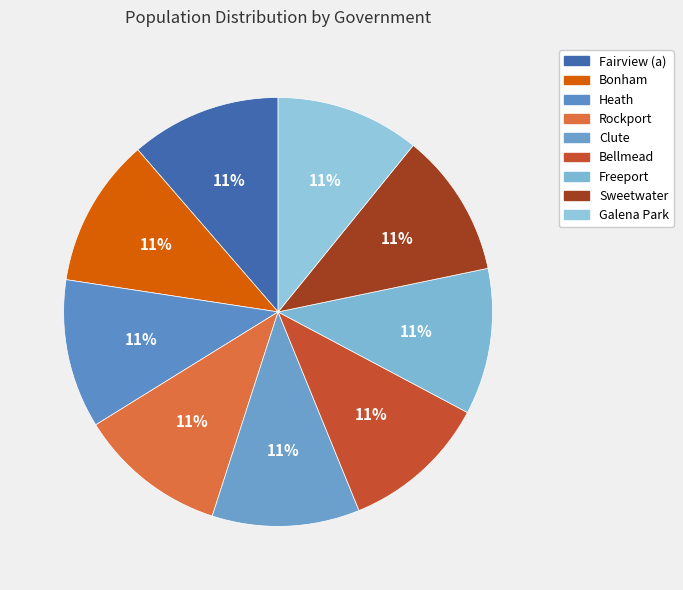

Combined, do Freeport and Galena Park account for over 50%?

No